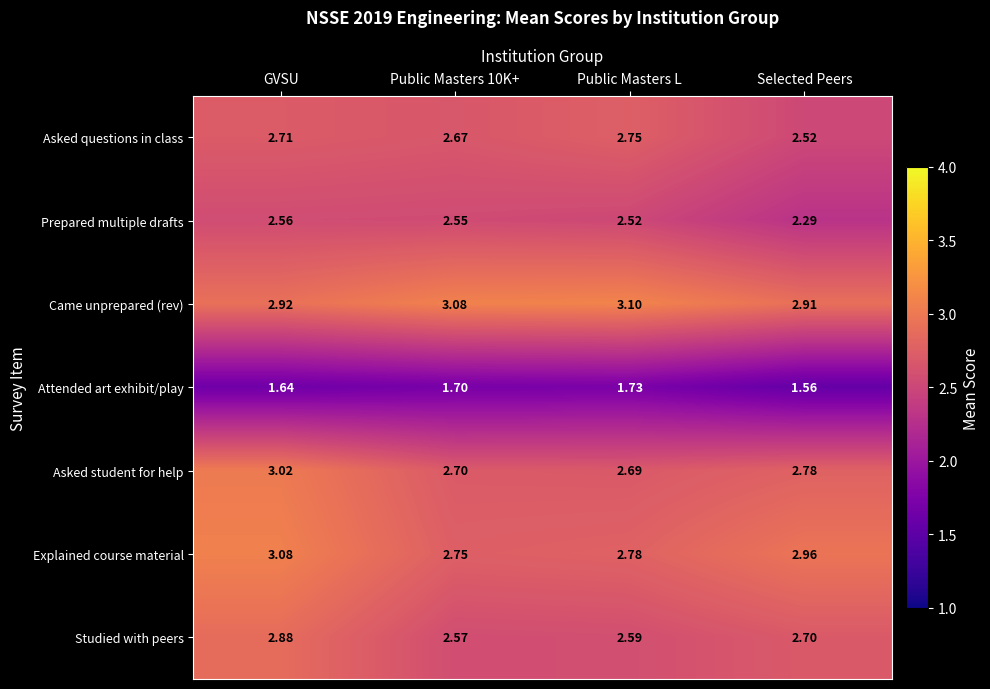

List the series in order of their peak value, highest first.

Came unprepared (rev), Explained course material, Asked student for help, Studied with peers, Asked questions in class, Prepared multiple drafts, Attended art exhibit/play